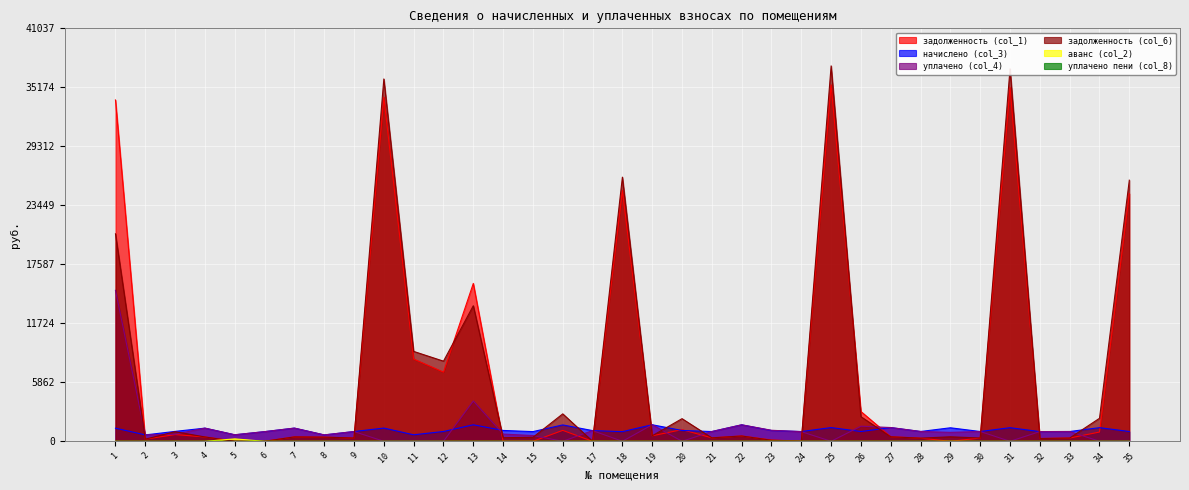

At which category does начислено (col_3) reach its first local valley?

2